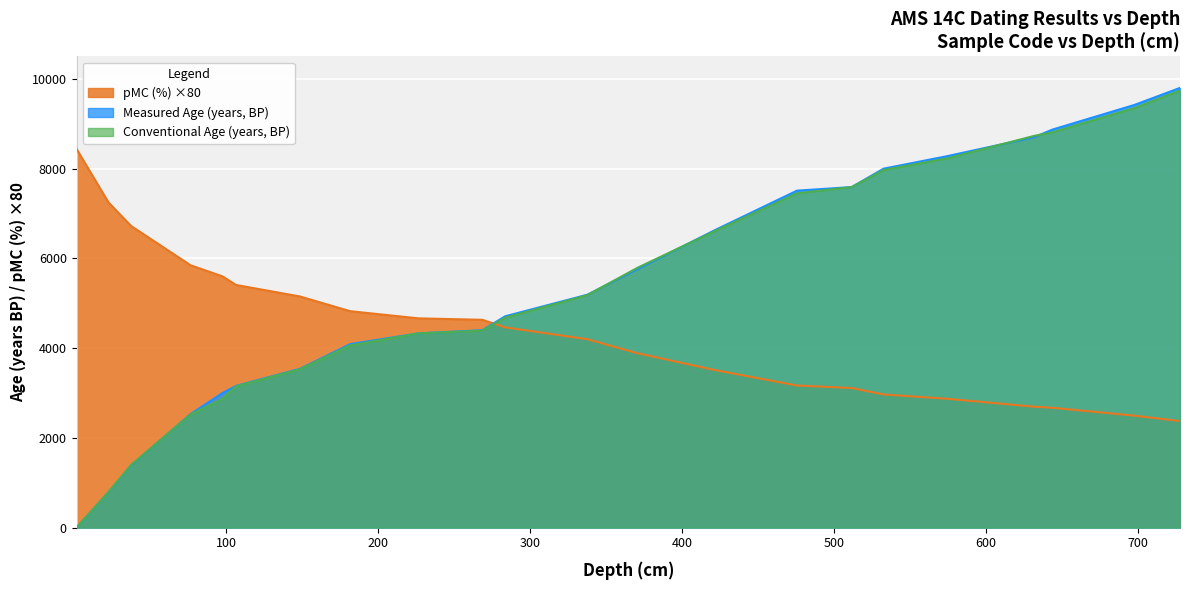

The Conventional Age (years, BP) series shows 9740 at ATM243. True or false?

True